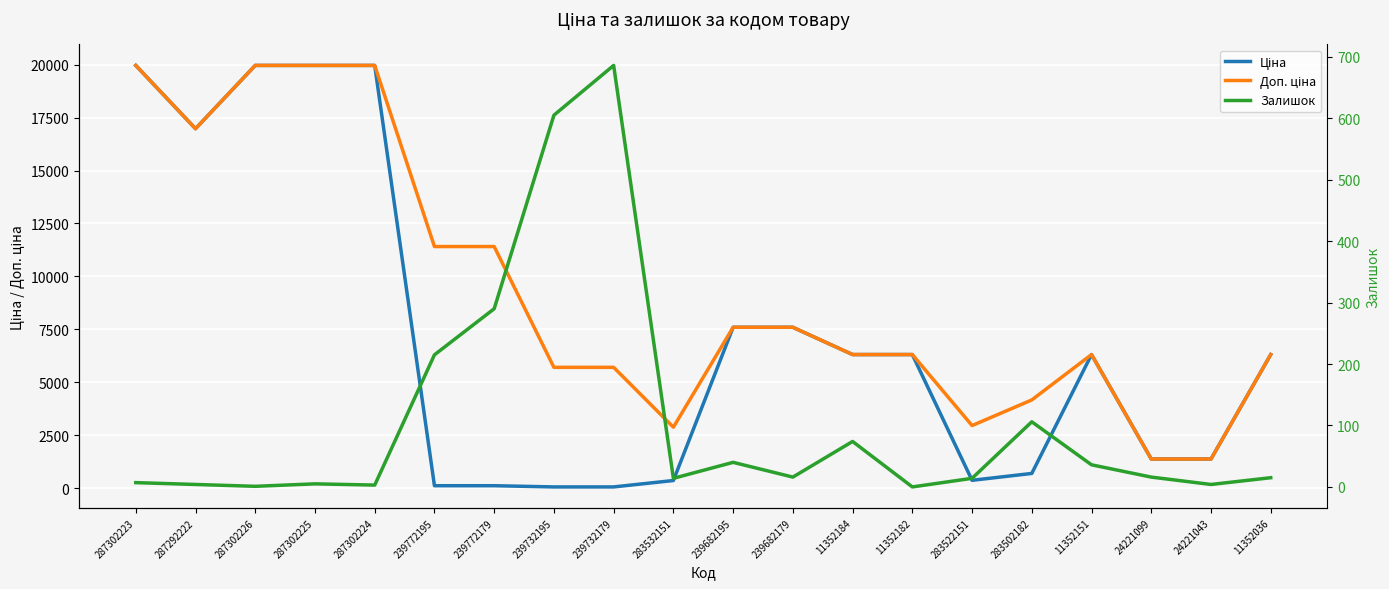

What is the value of the Ціна point at the 14th from the left?

6308.8